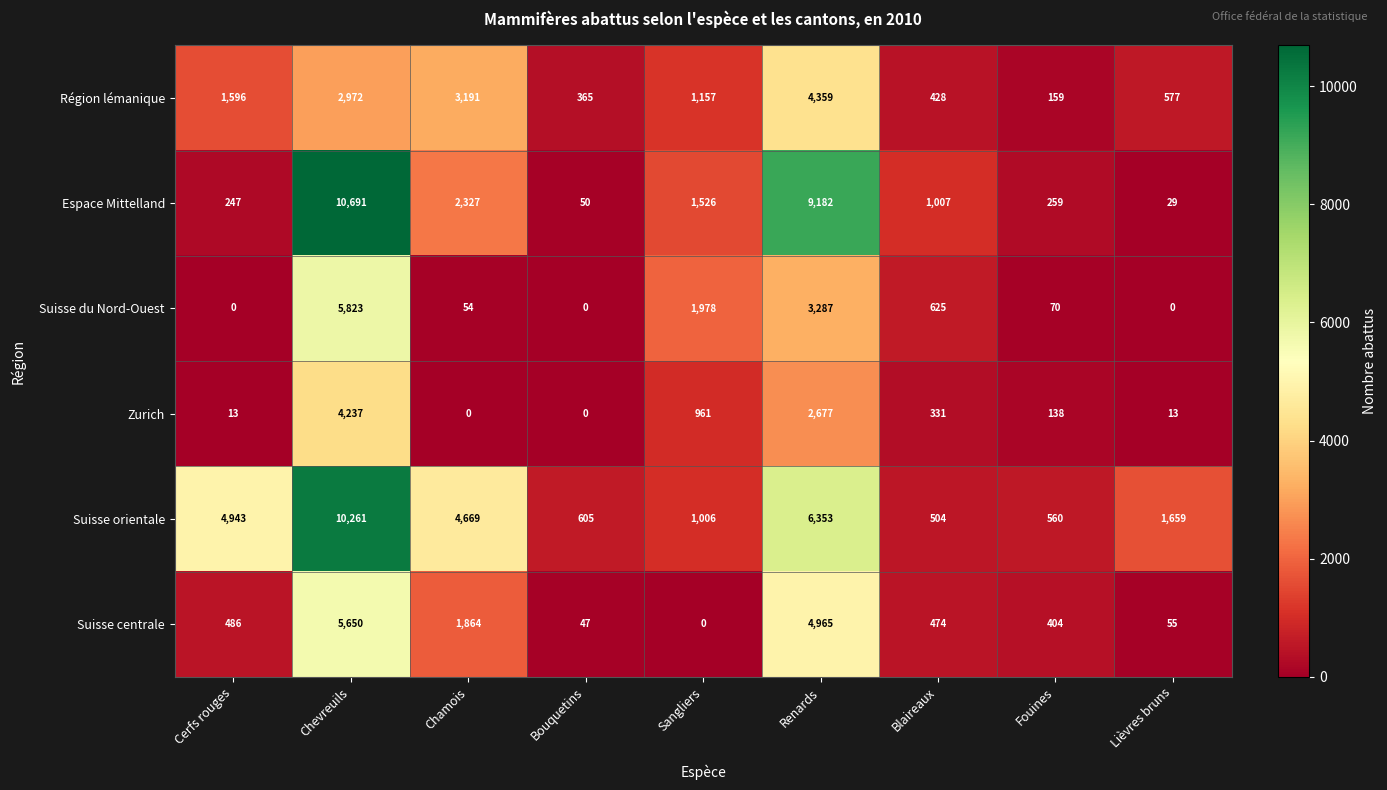

Which series has the widest spread of values?

Espace Mittelland